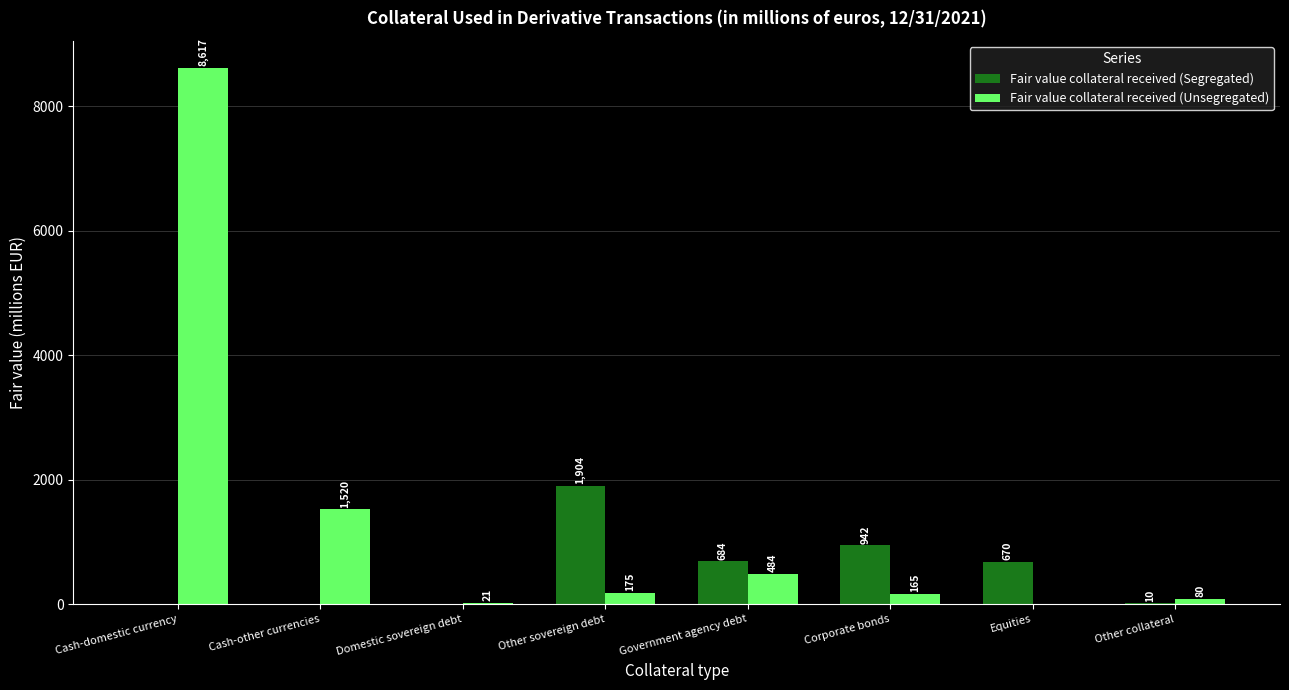

How many series are shown in this chart?

2